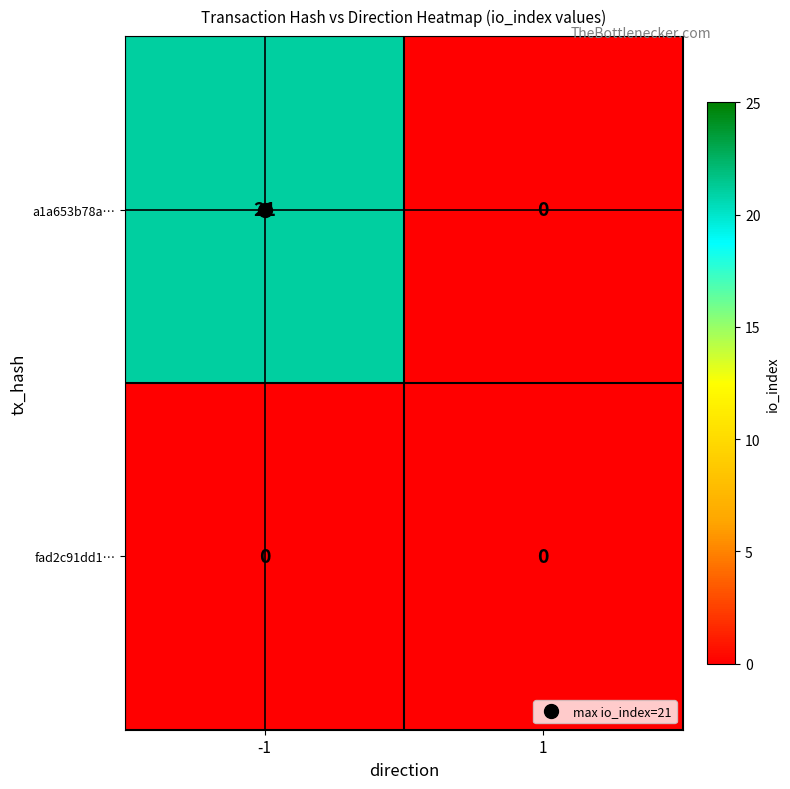

Which series has the widest spread of values?

a1a653b78a…